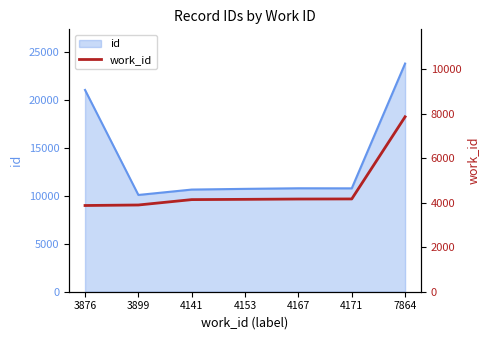

True or false: the data shows 6803 at 4141.

False